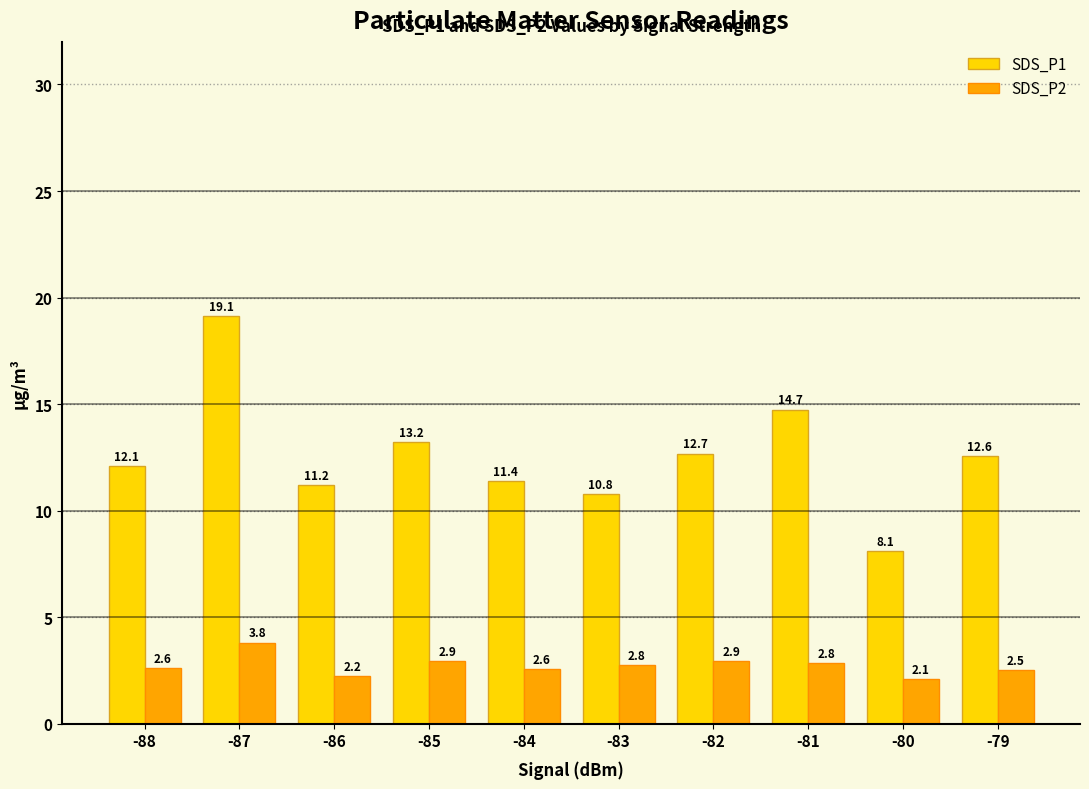

What are all the series names shown in the legend?

SDS_P1, SDS_P2